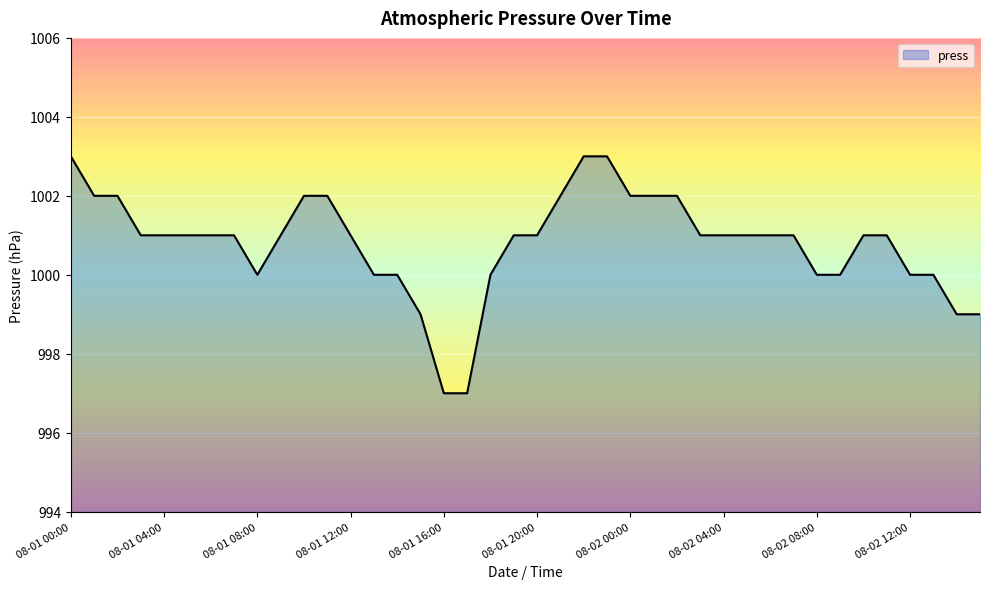

What is the difference between the maximum and minimum values?

6